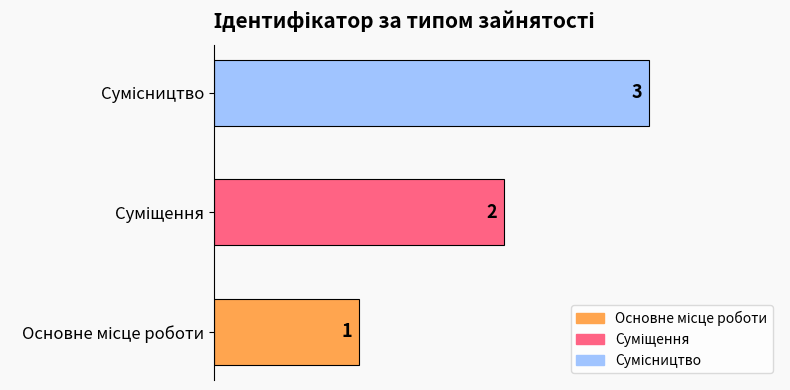

Does the chart contain any negative values?

No